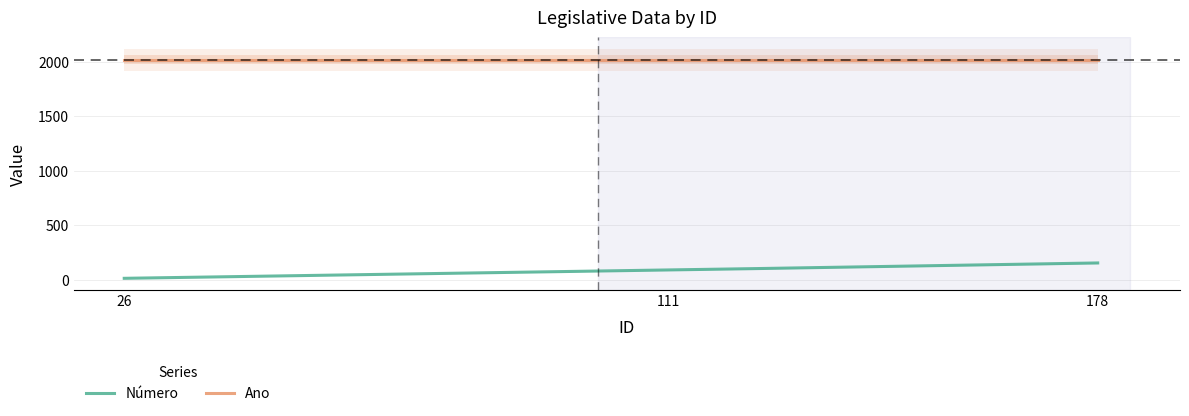

Reading right to left, what are all the values shown in this chart?

Número: 156	91	15
Ano: 2019	2019	2019